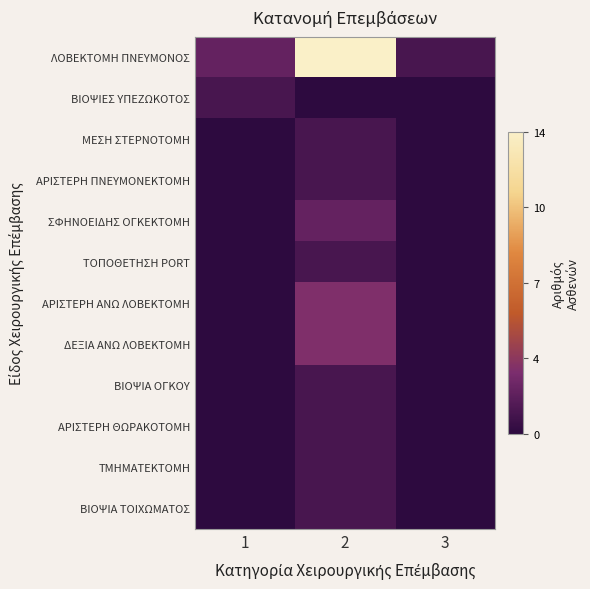

Which series has the widest spread of values?

ΛΟΒΕΚΤΟΜΗ ΠΝΕΥΜΟΝΟΣ